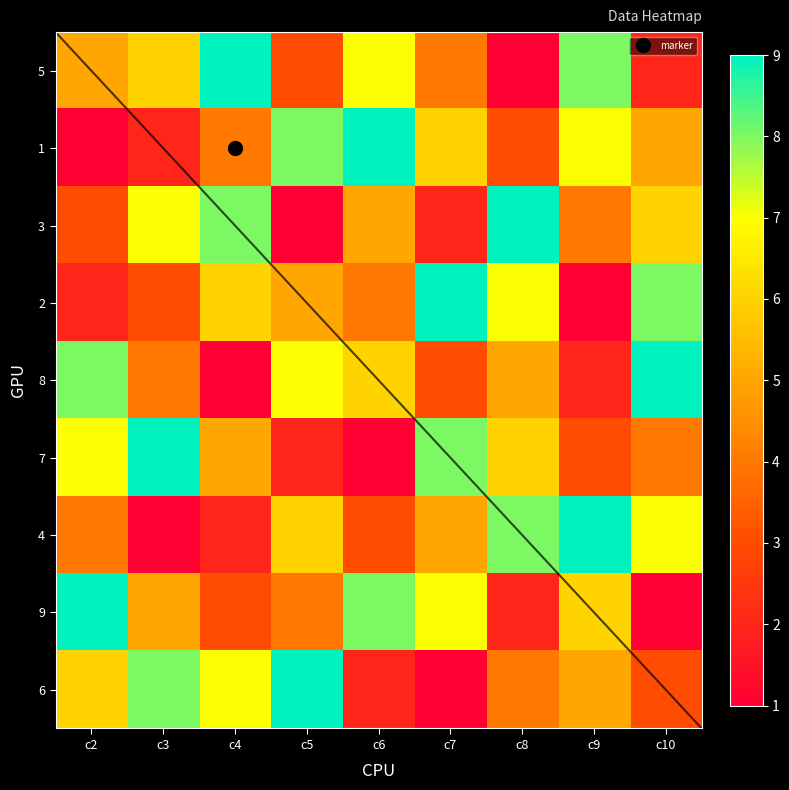

Rank the categories by 1 value from lowest to highest.

c2, c3, c8, c4, c10, c7, c9, c5, c6